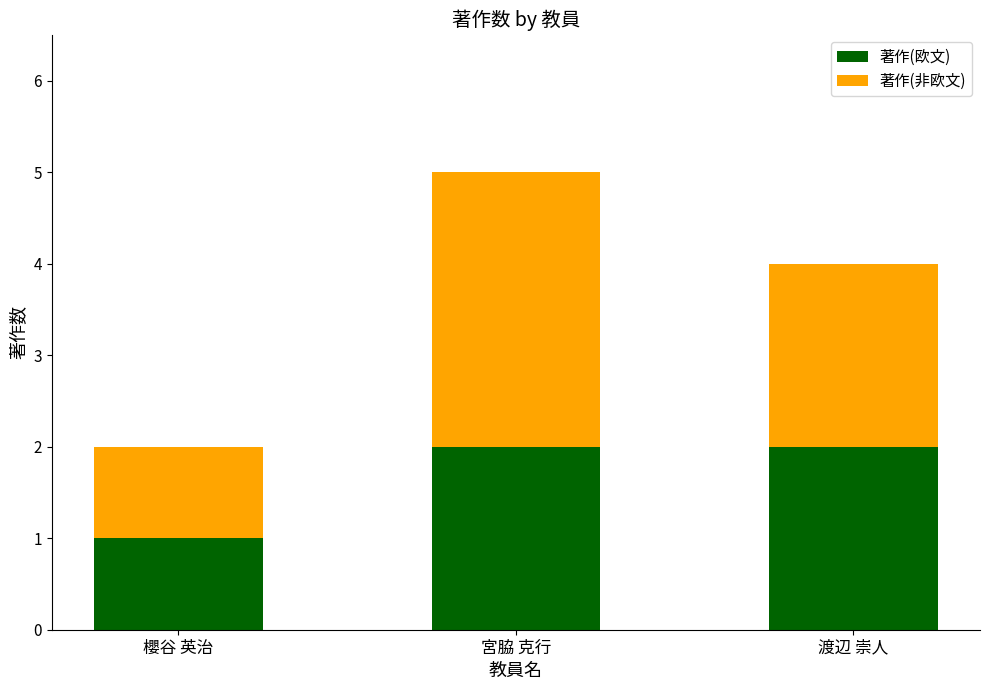

The 著作(欧文) series shows 3 at 宮脇 克行. True or false?

False